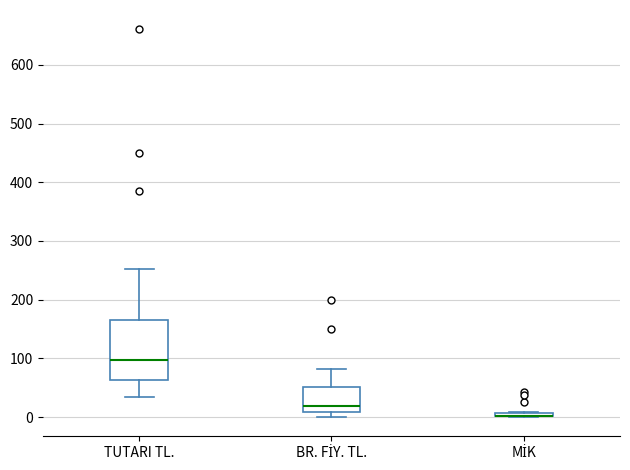

Which box is the tallest, from its lower edge to its upper edge?

TUTARI TL.